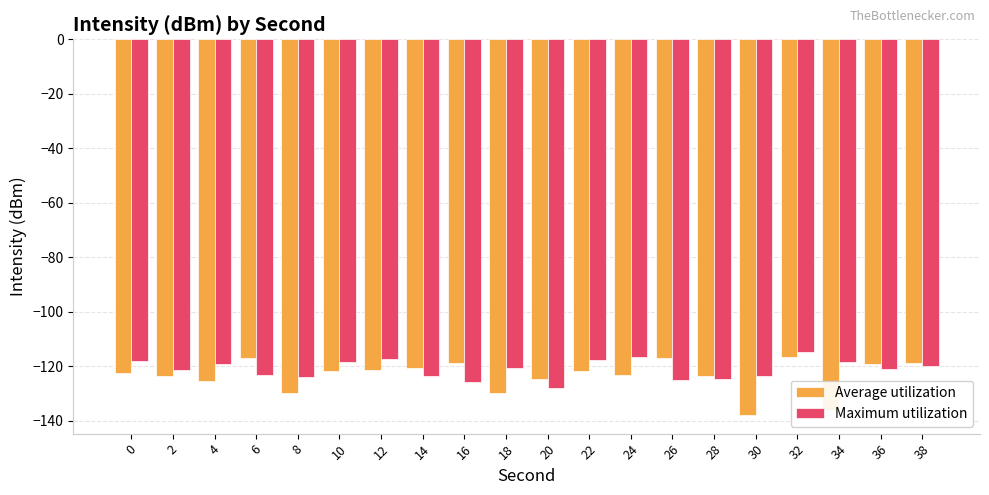

How many distinct data groups are displayed?

2